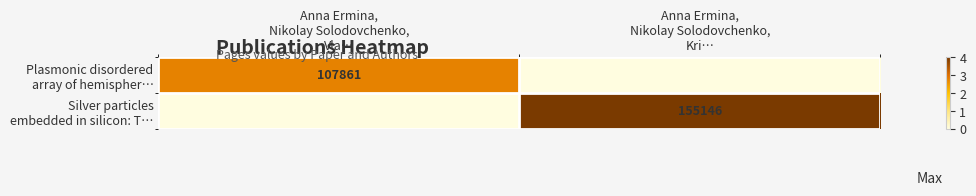

At Anna Ermina, Nikolay Solodovchenko, Vla…, list the series in order from largest to smallest.

Plasmonic disordered array of hemispher…, Silver particles embedded in silicon: T…